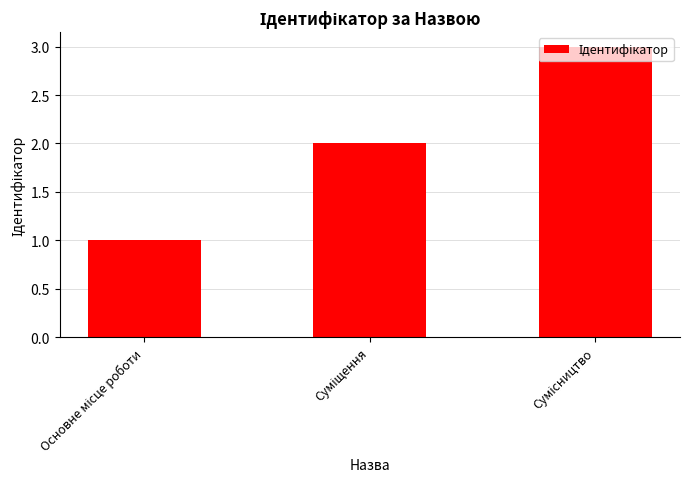

Reading left to right, what are all the values shown in this chart?

1	2	3